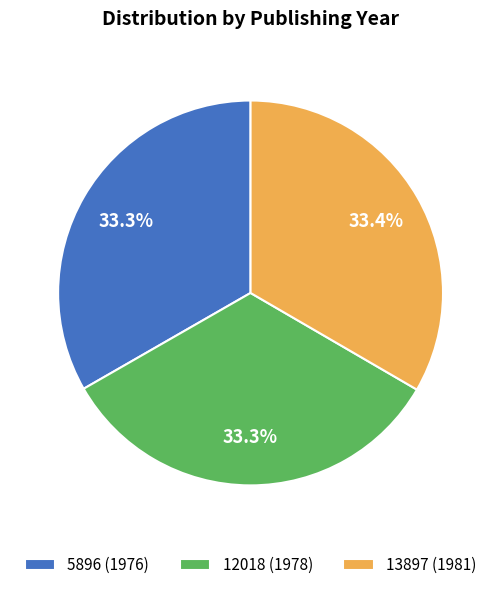

The 12018 (1978) slice represents 33% of the pie. True or false?

True